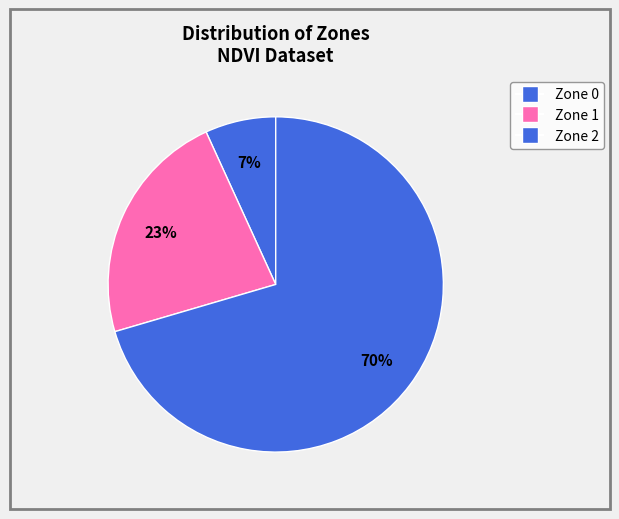

How many slices are in this pie chart?

3